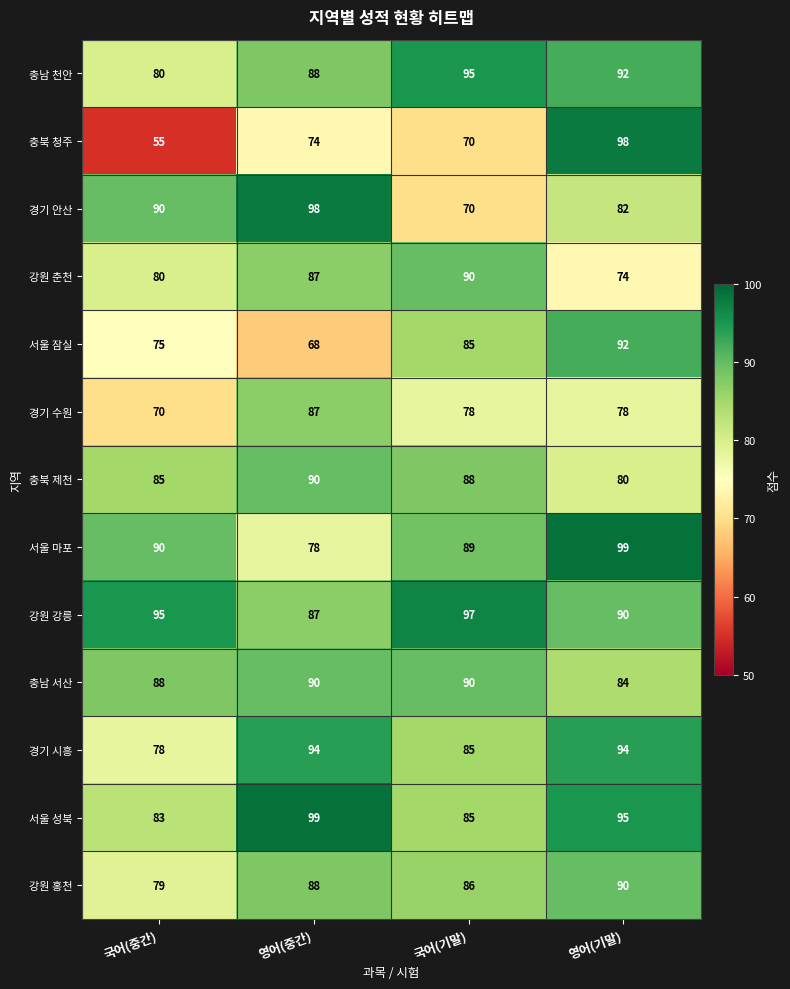

List the labels in order of 강원 강릉 value, largest first.

국어(기말), 국어(중간), 영어(기말), 영어(중간)